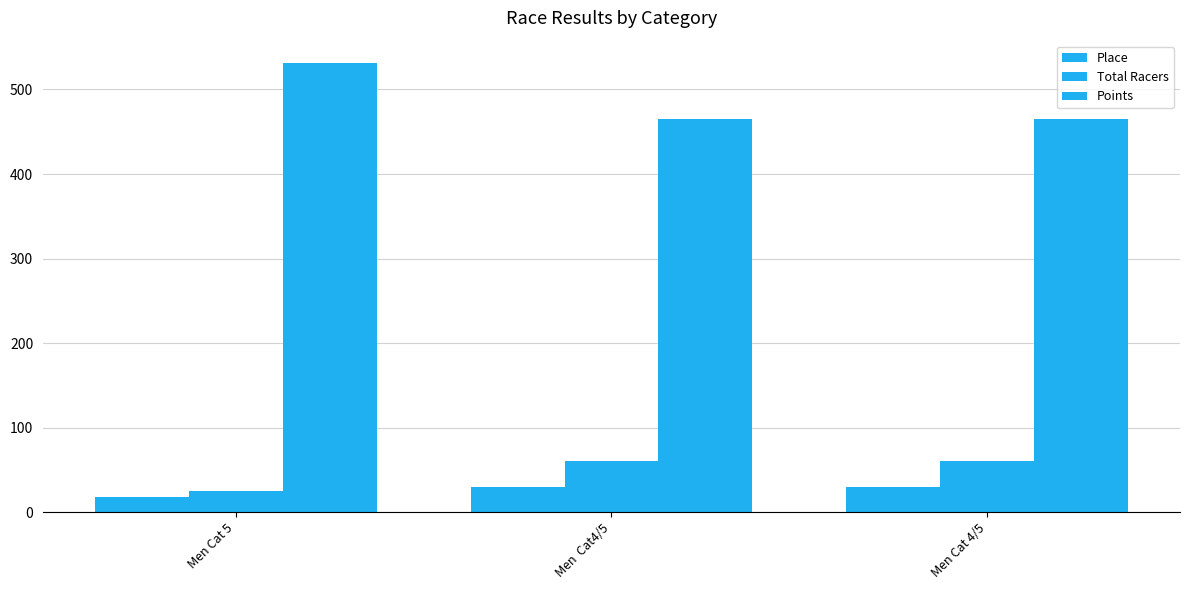

Count the number of categories in the chart.

3